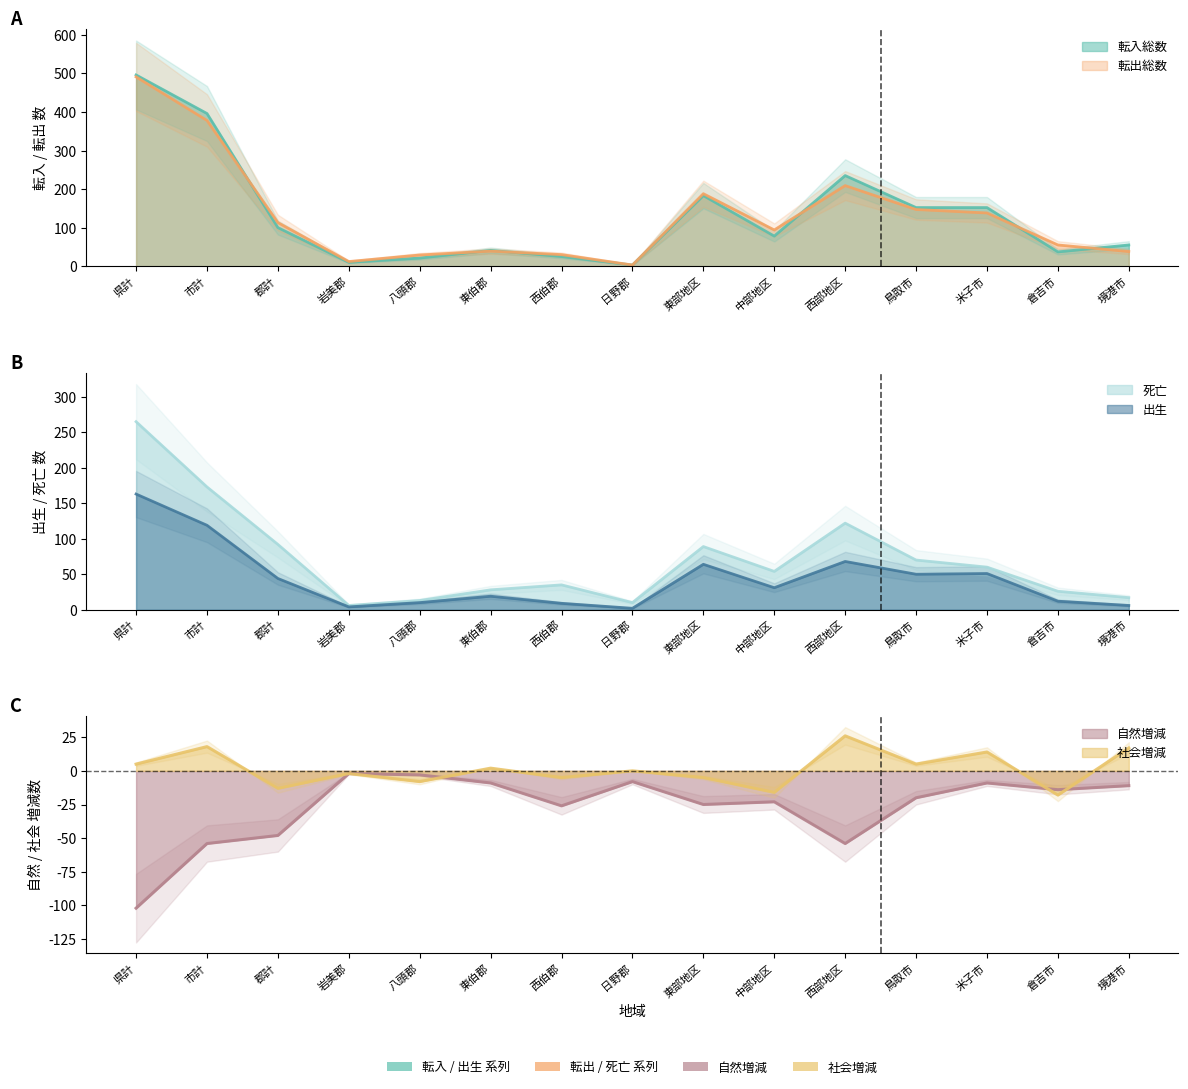

What is the sum of the 自然増減 values at 西部地区 and 中部地区?

-77